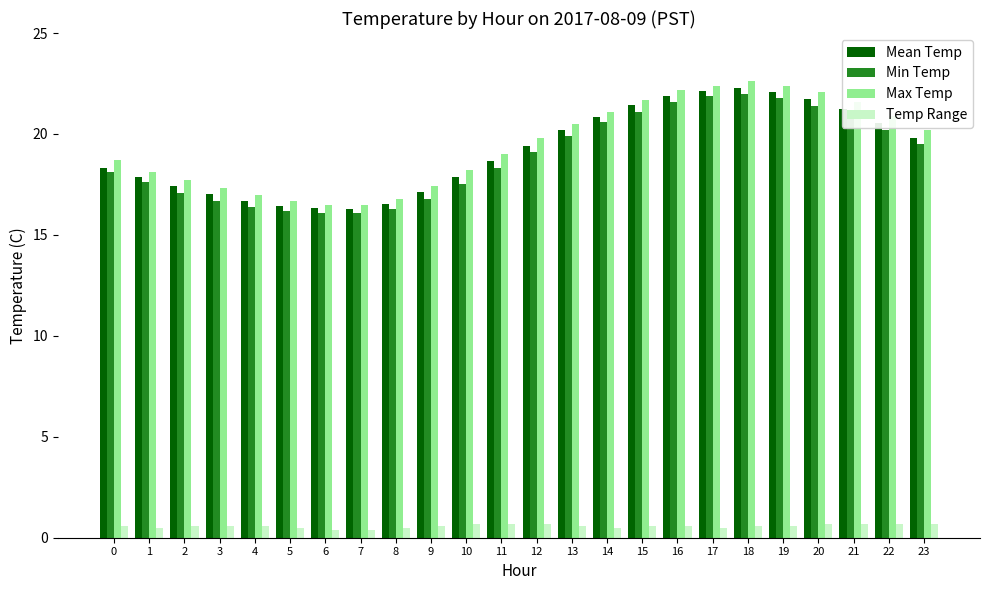

What is the difference between the Max Temp values at 3 and 6?

0.8